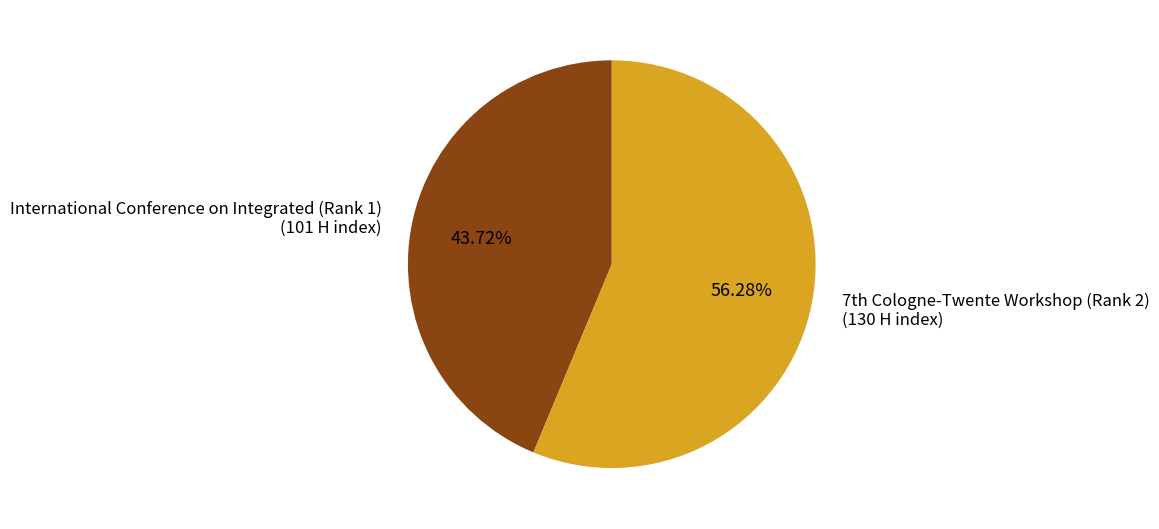

To the nearest percent, what is the average slice percentage?

50%